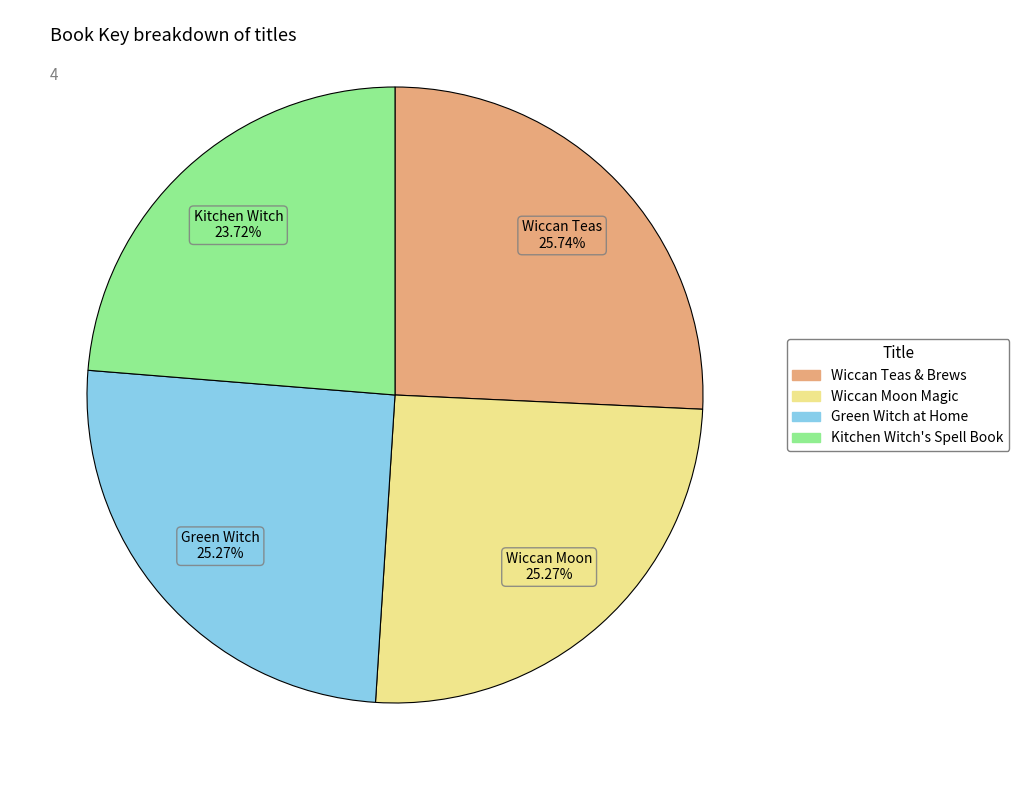

What percentage is NOT represented by Wiccan Moon Magic?

74.7%